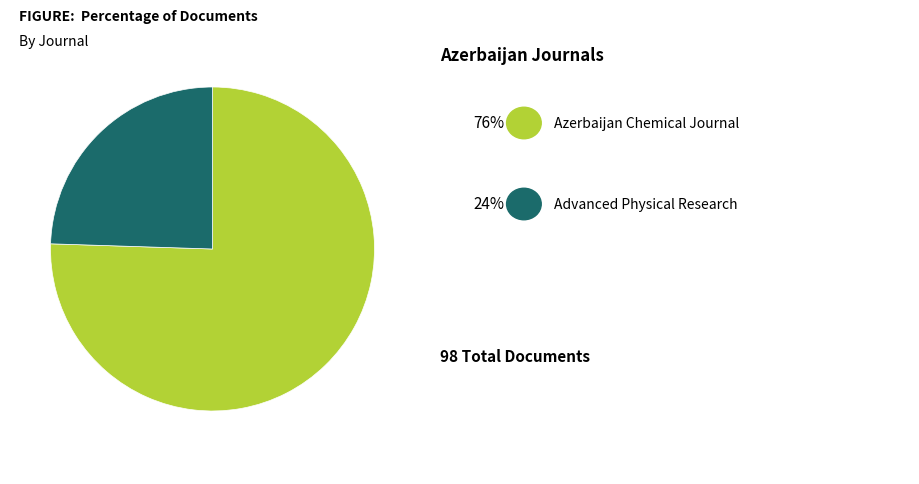

How many slices are in this pie chart?

2